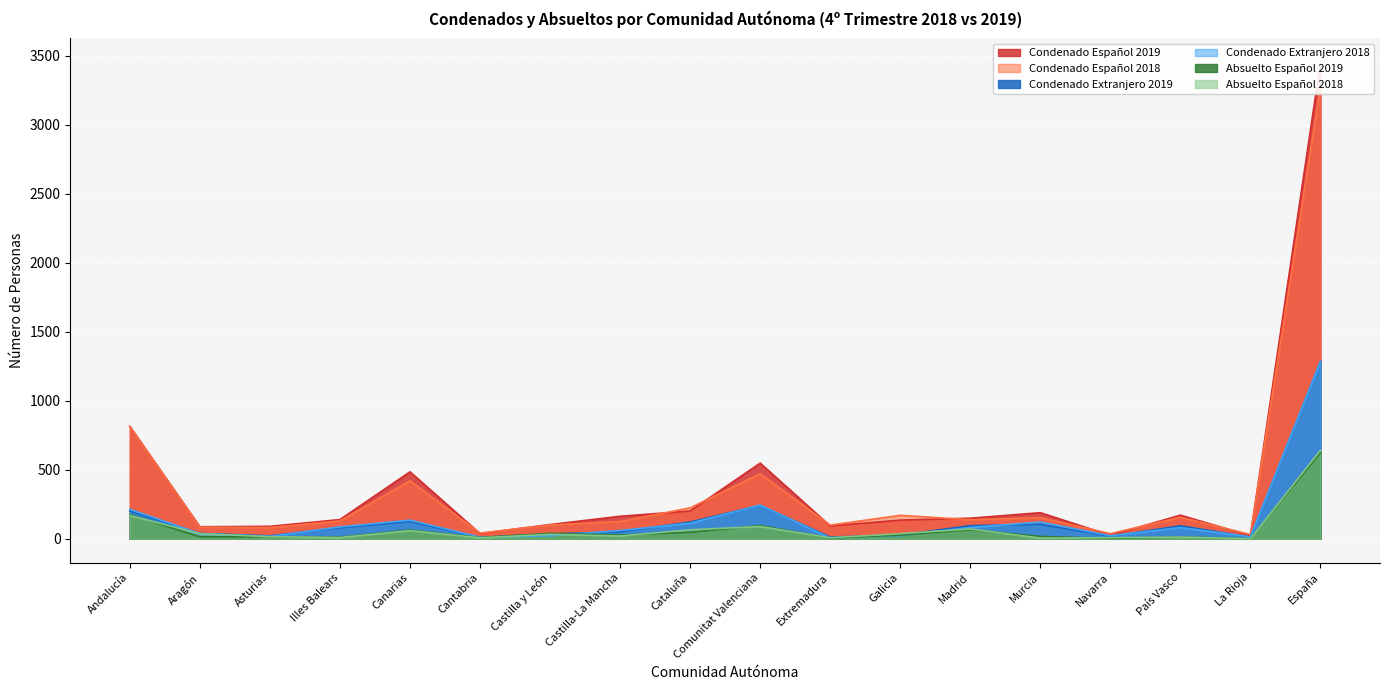

What is the lowest value of the Condenado Extranjero 2018 series?

6